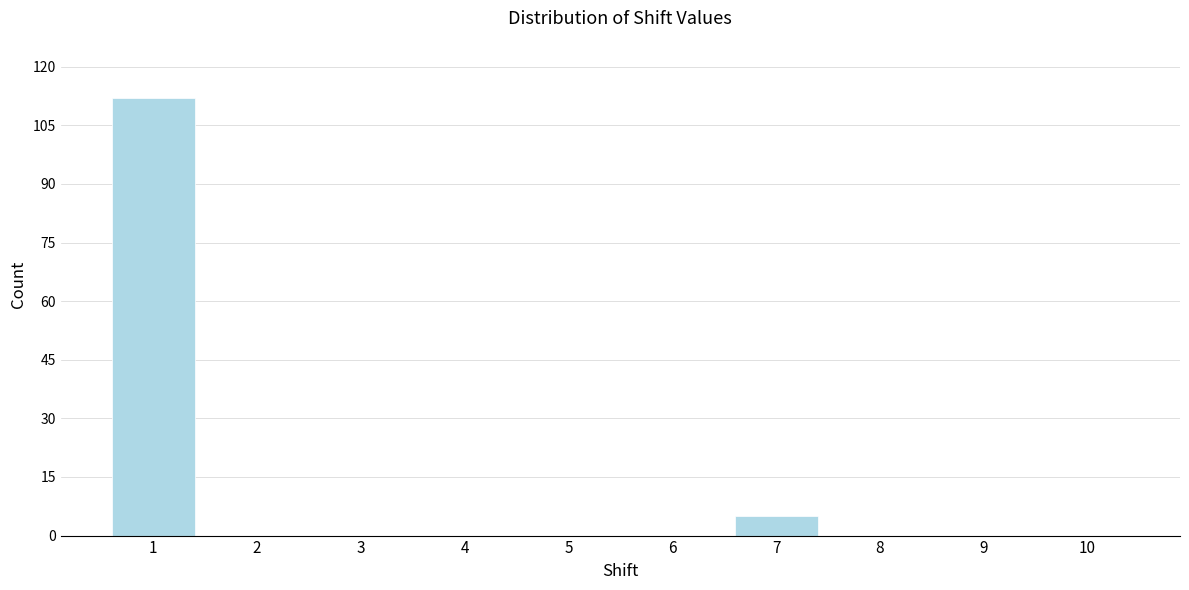

Reading right to left, what are all the values shown in this chart?

10=0	9=0	8=0	7=5	6=0	5=0	4=0	3=0	2=0	1=112